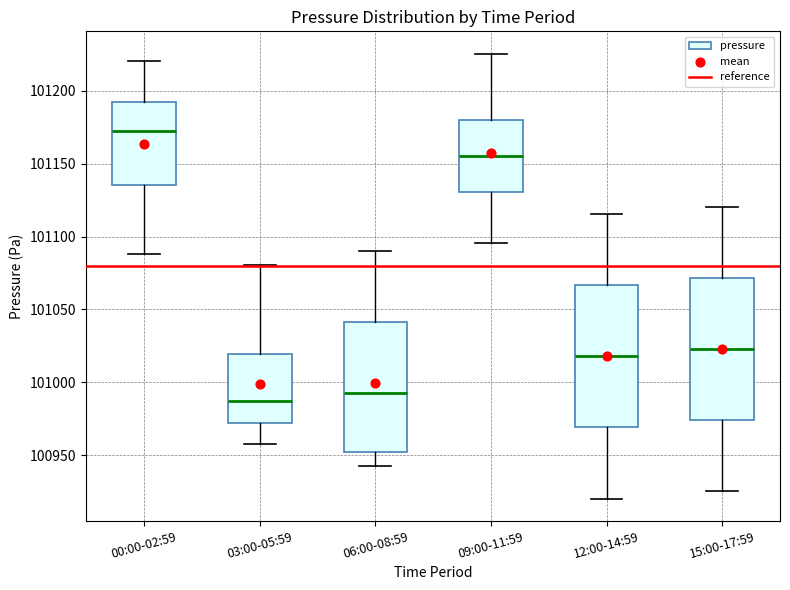

Where does the upper whisker of the box for 09:00-11:59 end on the y-axis? The values are not printed on the chart, so give them approximately, as read against the axis.

101225